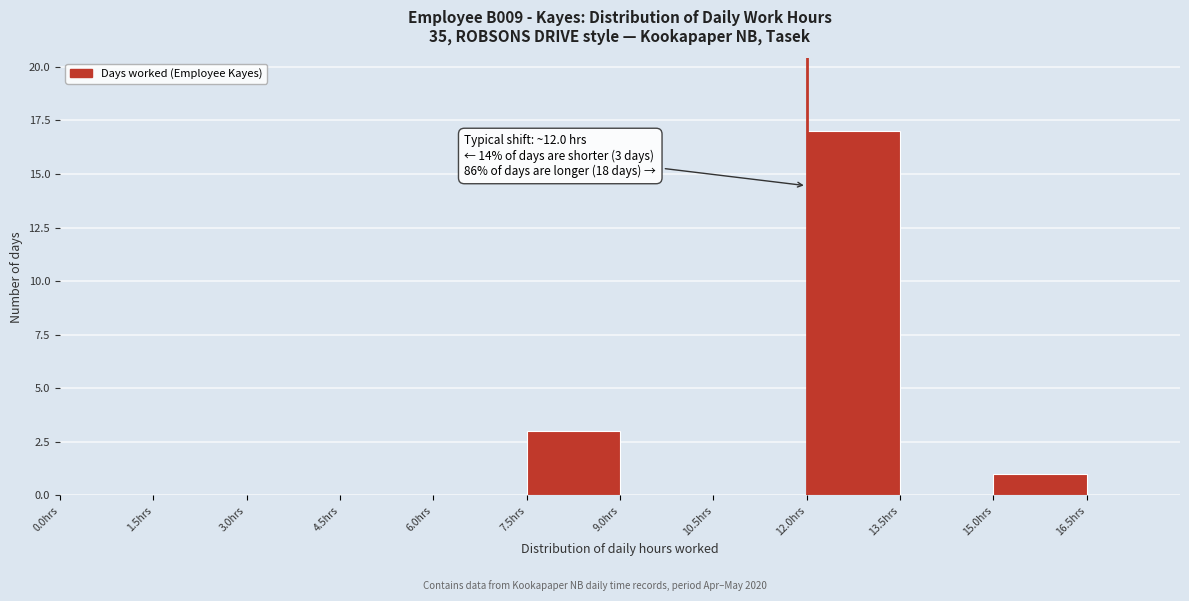

Which range on the x-axis has the tallest bar?

12.0 to 13.5